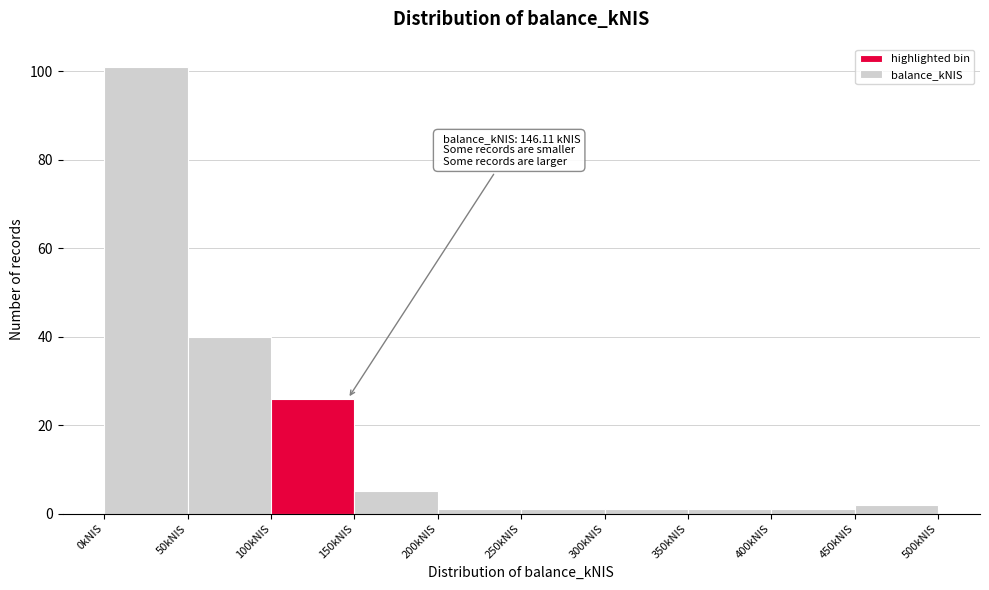

Which range on the x-axis has the tallest bar?

0 to 50